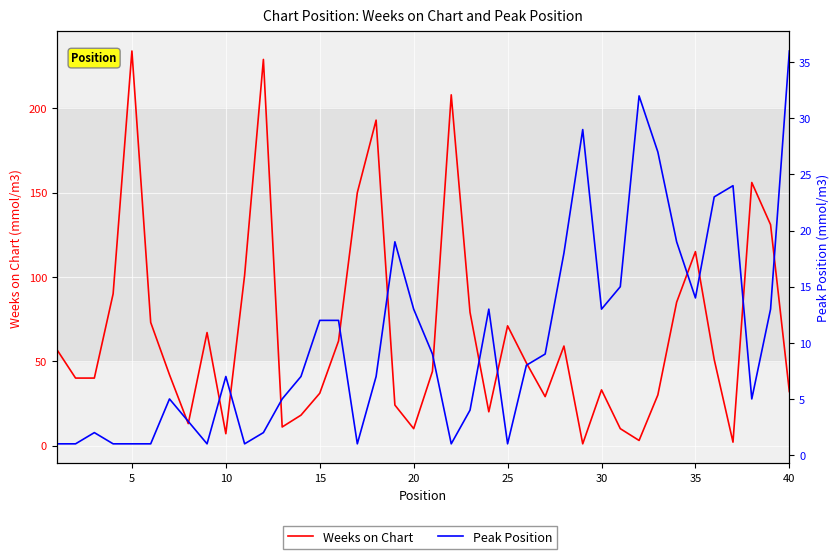

Which series has the largest total across all categories?

Weeks on Chart